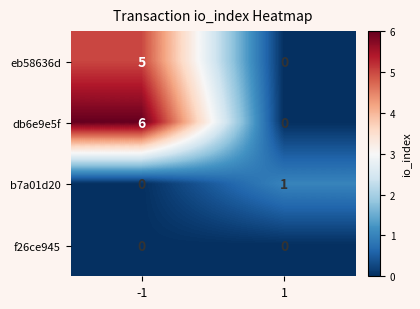

Rank the series by their average value, from lowest to highest.

f26ce945, b7a01d20, eb58636d, db6e9e5f